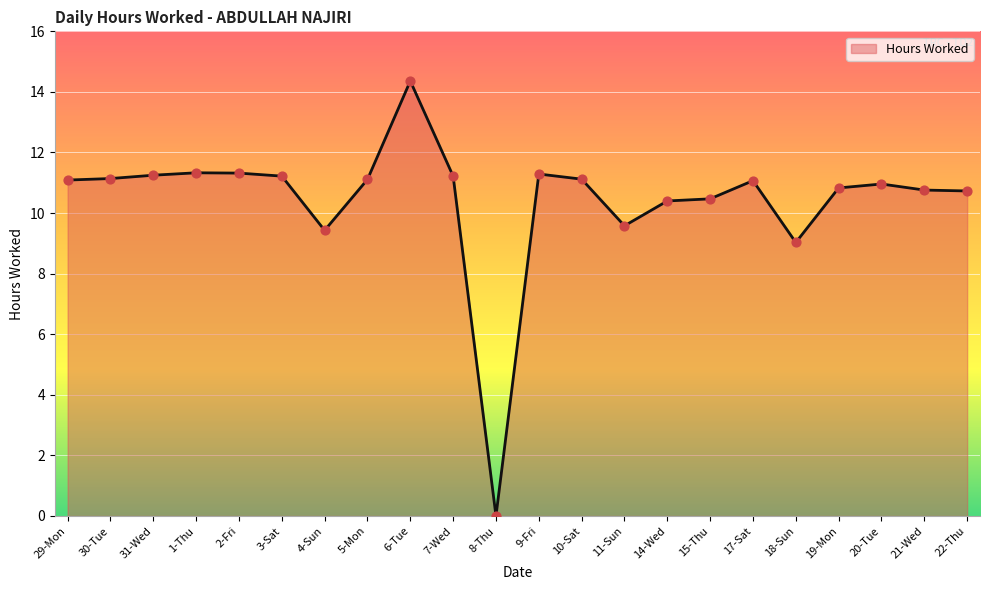

Which has a higher value, 17-Sat or 19-Mon?

17-Sat